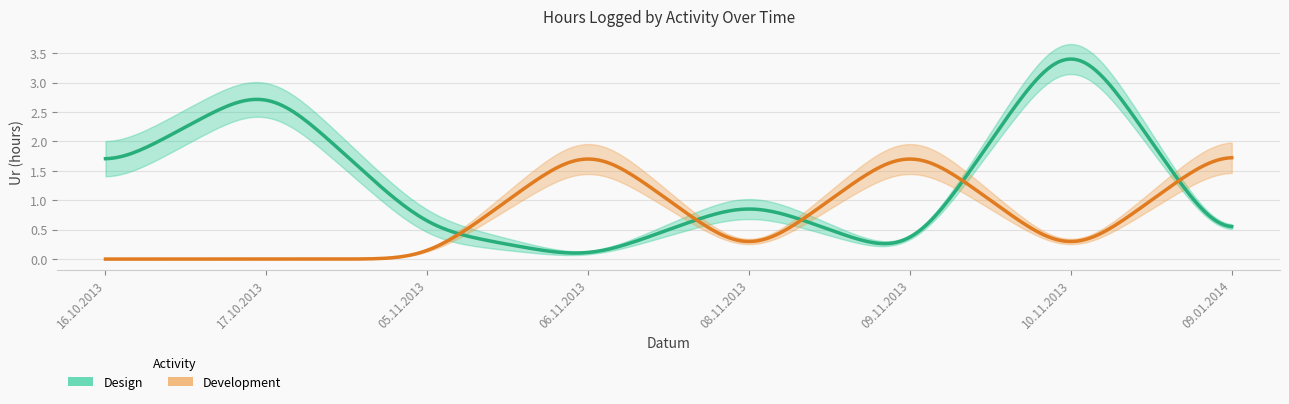

True or false: Design and Development cross at least once.

True